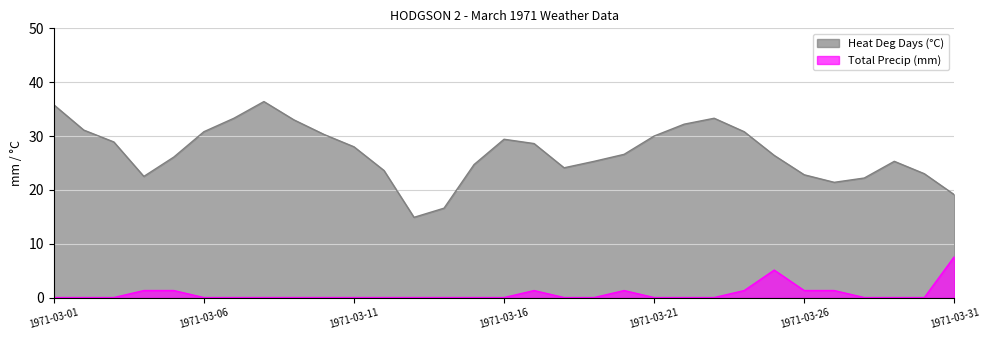

The value of Total Precip (mm) at 1971-03-19 is 0.0. True or false?

True